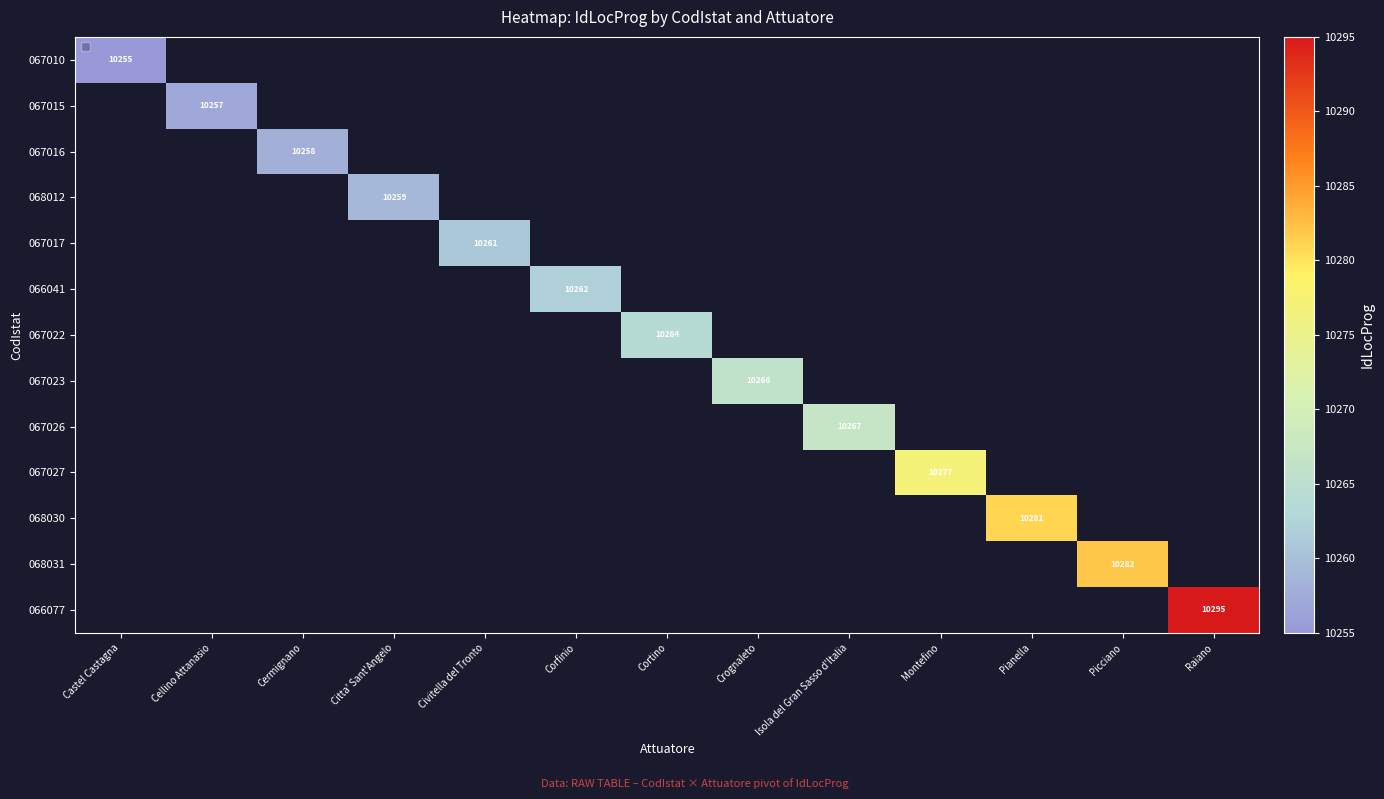

At which category does the chart reach its minimum across all series?

Castel Castagna